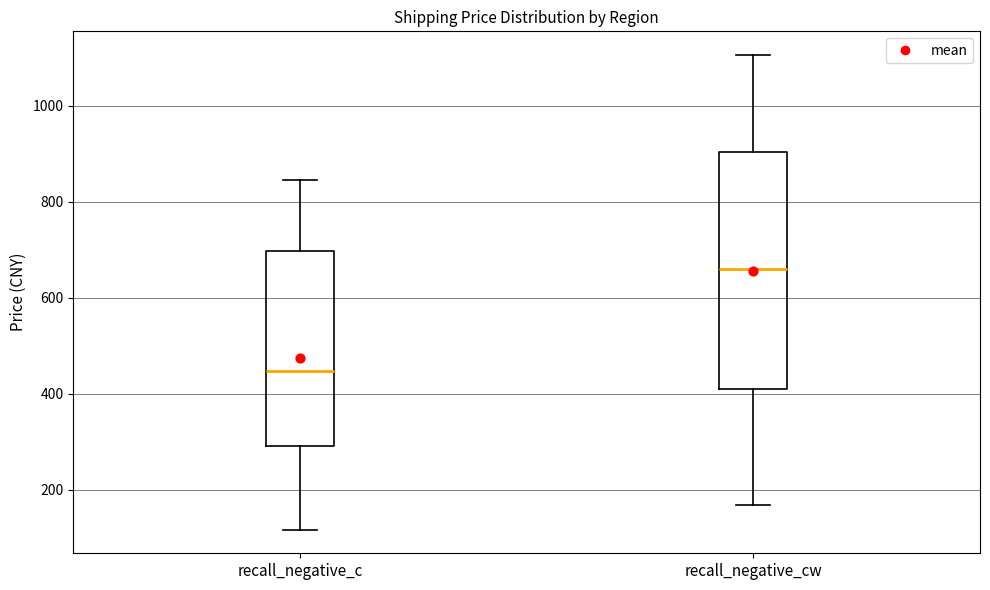

Where does the median line of the box for recall_negative_c sit on the y-axis? The values are not printed on the chart, so give them approximately, as read against the axis.

440